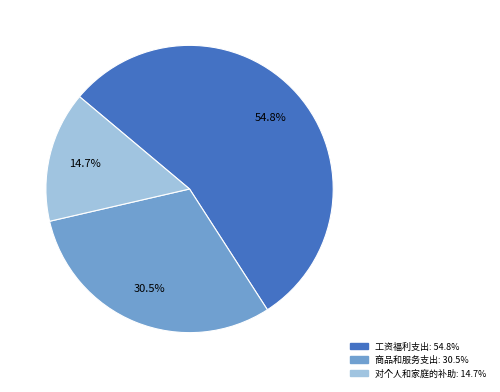

Which slice represents more than half of the pie?

工资福利支出